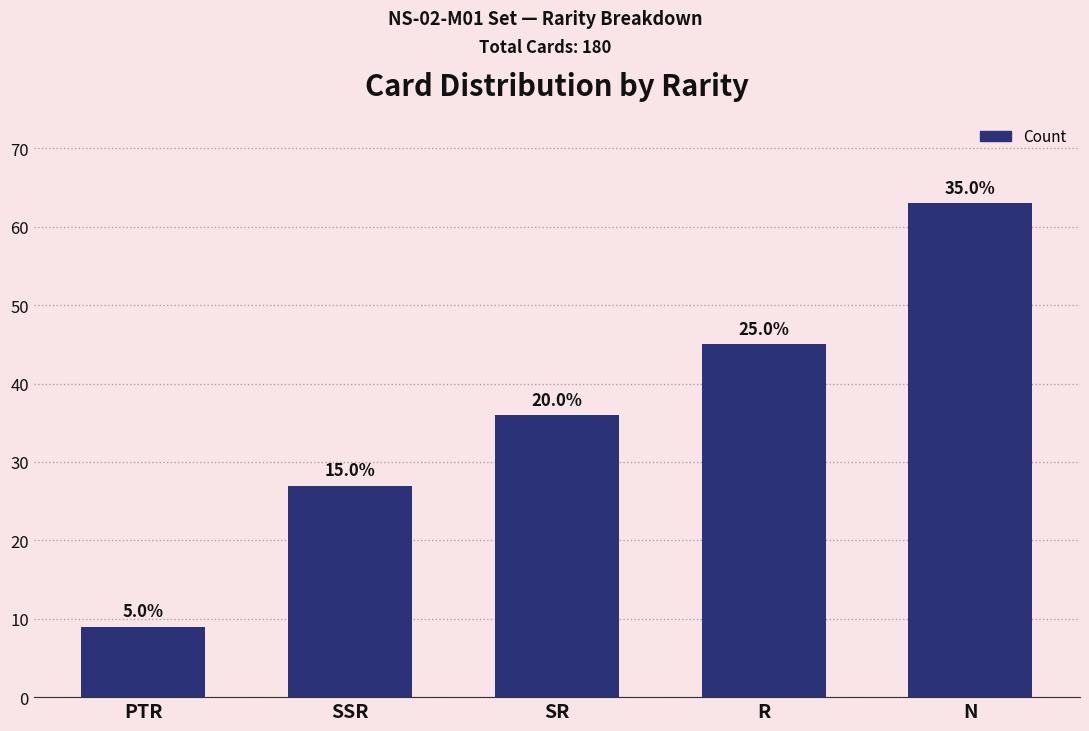

Where is the data nearest to the value 36?

SR